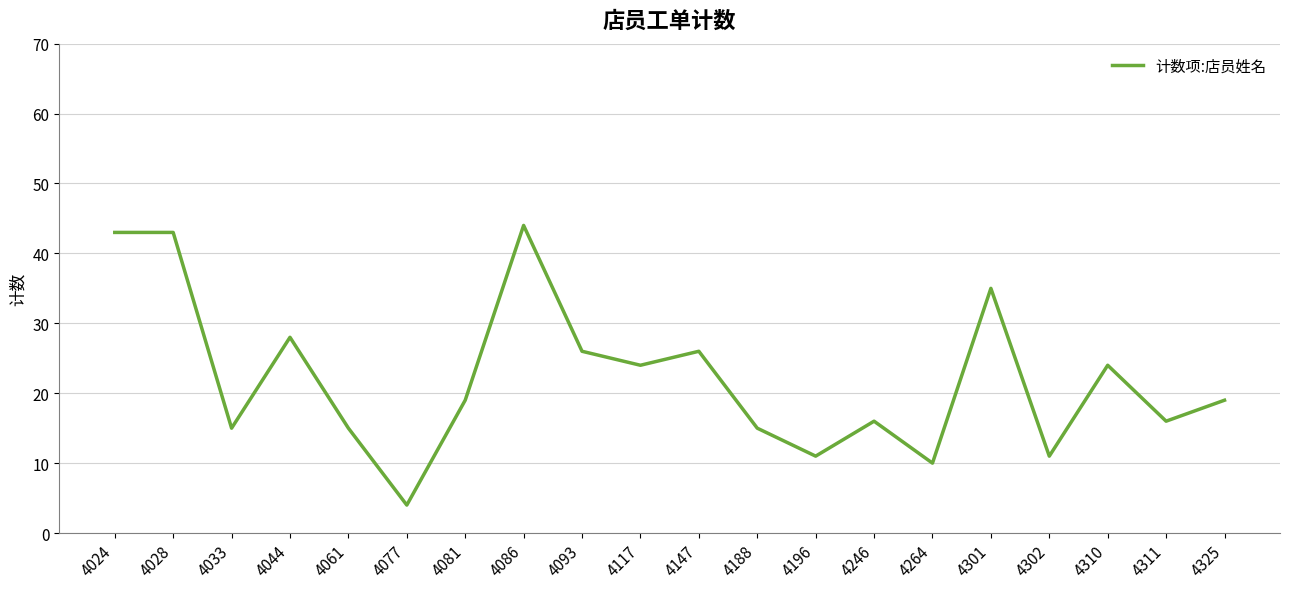

Reading left to right, what are all the values shown in this chart?

4024=43	4028=43	4033=15	4044=28	4061=15	4077=4	4081=19	4086=44	4093=26	4117=24	4147=26	4188=15	4196=11	4246=16	4264=10	4301=35	4302=11	4310=24	4311=16	4325=19